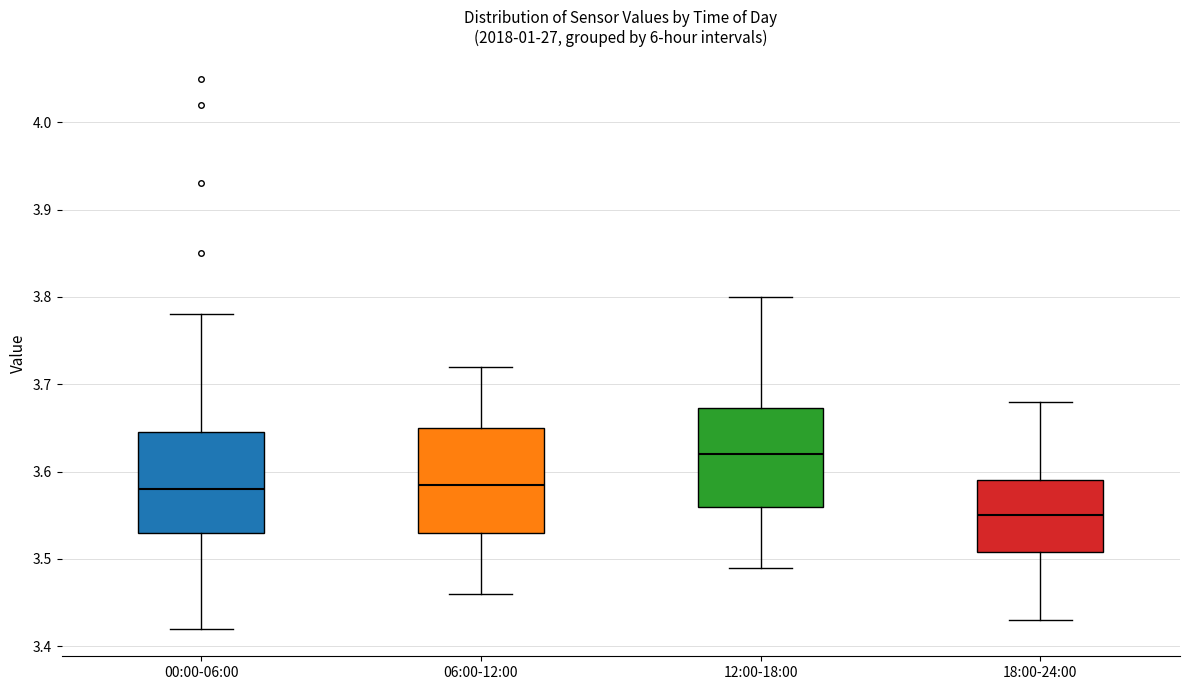

Reading left to right, transcribe this box plot: for each box, give where its median line is, the range the box spans, and where its two whiskers end, as read against the y-axis. The values are not printed on the chart, so give them approximately, as read against the axis.

00:00-06:00: median 3.58, box 3.53 to 3.65, whiskers 3.42 to 3.78
06:00-12:00: median 3.59, box 3.53 to 3.65, whiskers 3.46 to 3.72
12:00-18:00: median 3.62, box 3.56 to 3.67, whiskers 3.49 to 3.80
18:00-24:00: median 3.55, box 3.51 to 3.59, whiskers 3.43 to 3.68